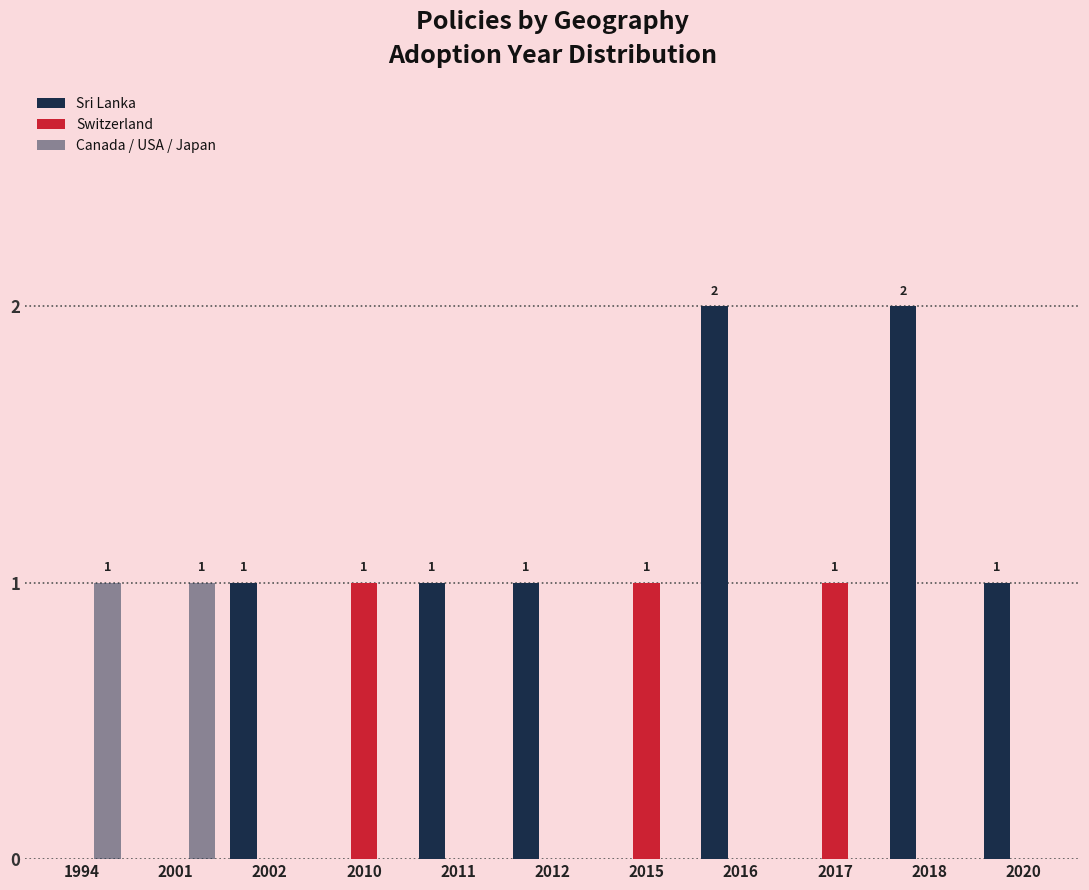

Where is Switzerland nearest to the value 0?

1994